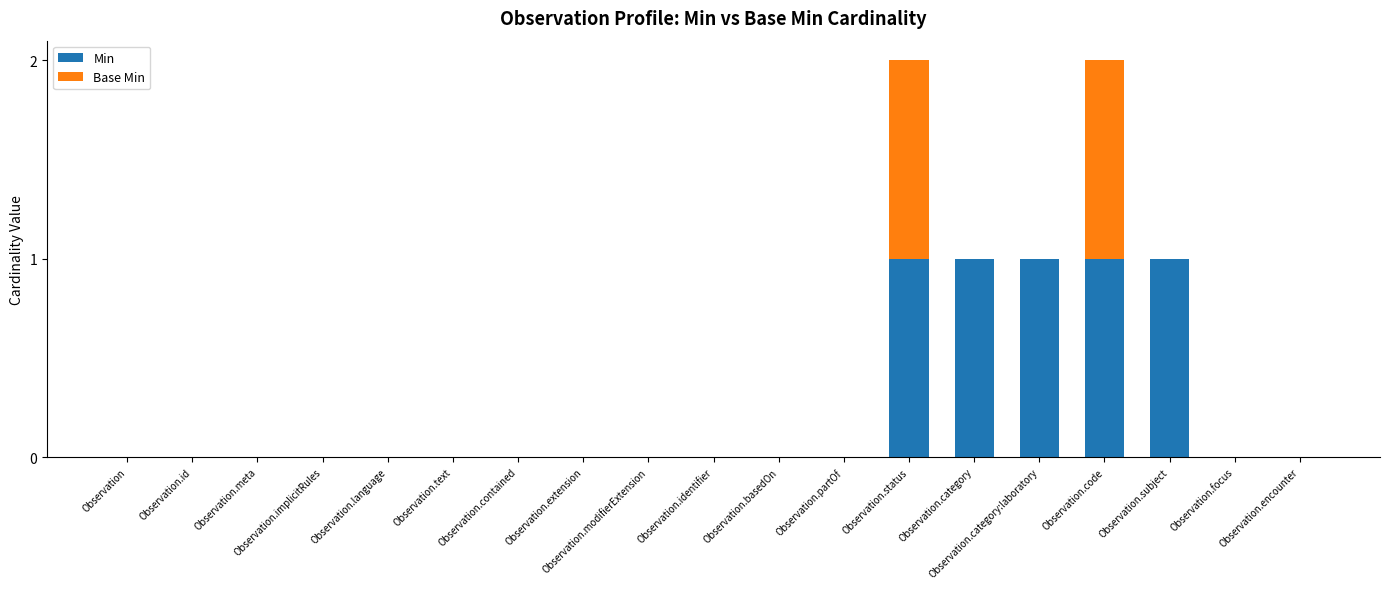

What is the sum of all Min values?

5